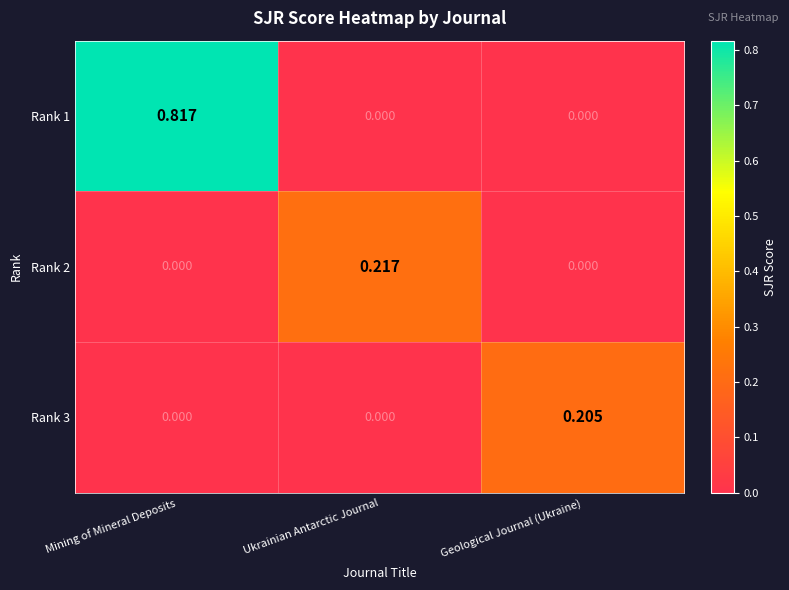

Which category has the highest value in the Rank 2 series?

Ukrainian Antarctic Journal